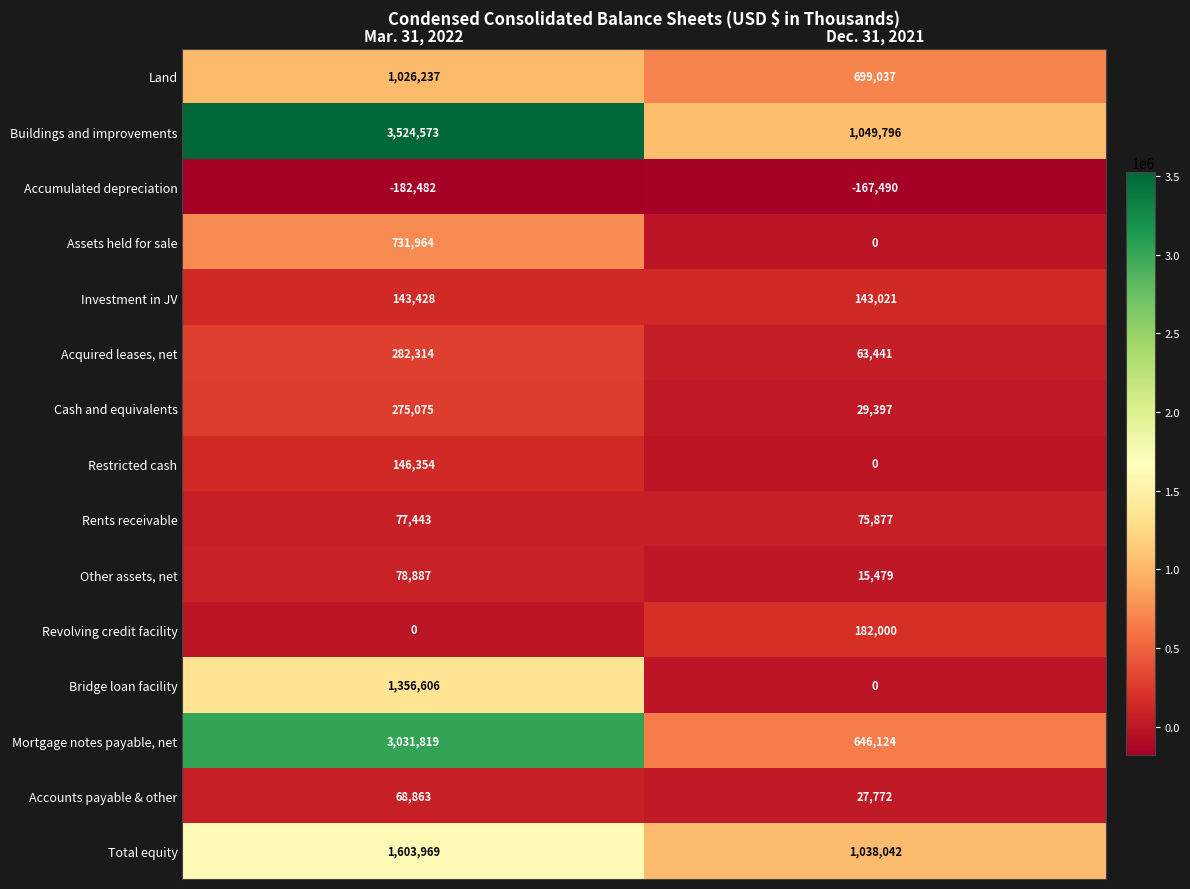

At how many categories does at least one series exceed 3117182?

1